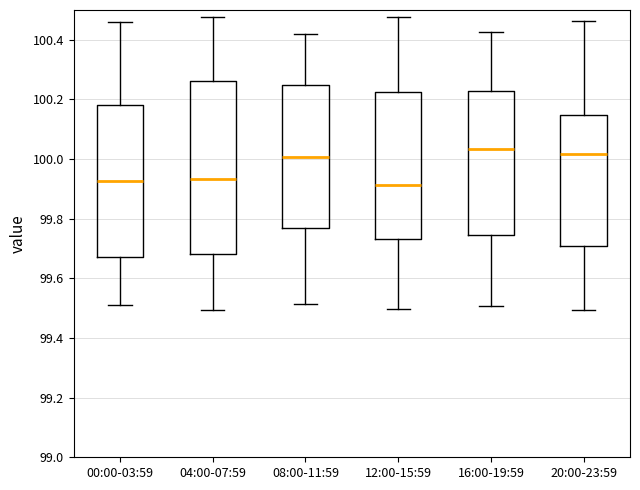

Where is the upper edge of the box for 12:00-15:59 on the y-axis? The values are not printed on the chart, so give them approximately, as read against the axis.

100.22